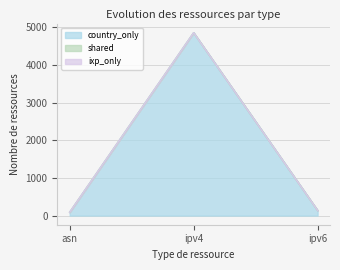

Between asn and ipv4, which is larger?

ipv4